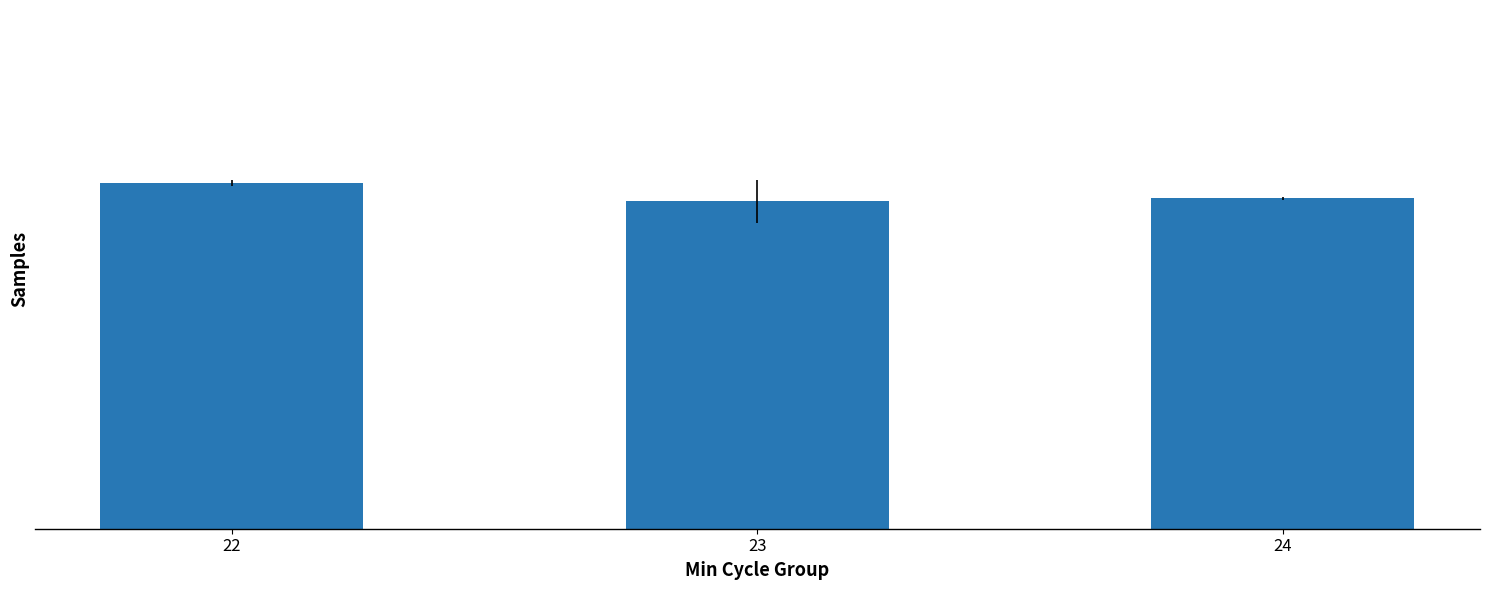

Are the bars horizontal?

No